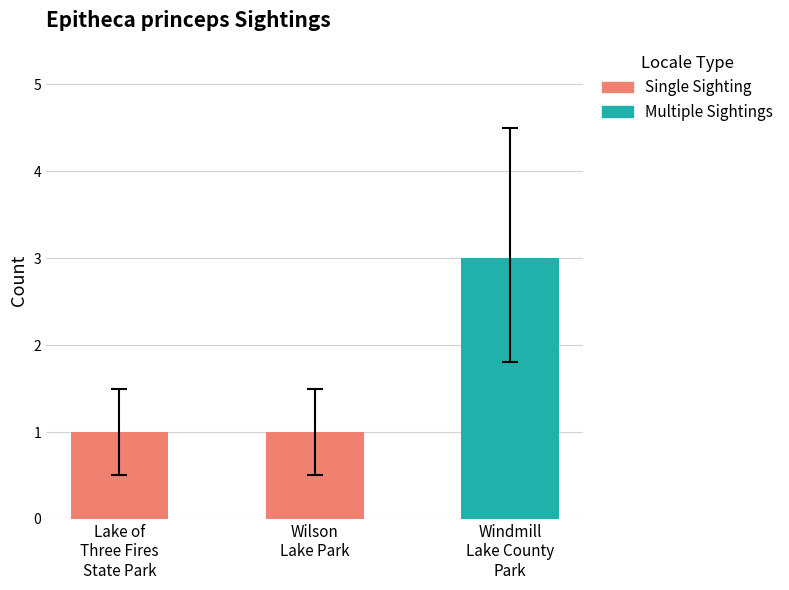

Is it true that the value at Windmill
Lake County
Park is 3?

True